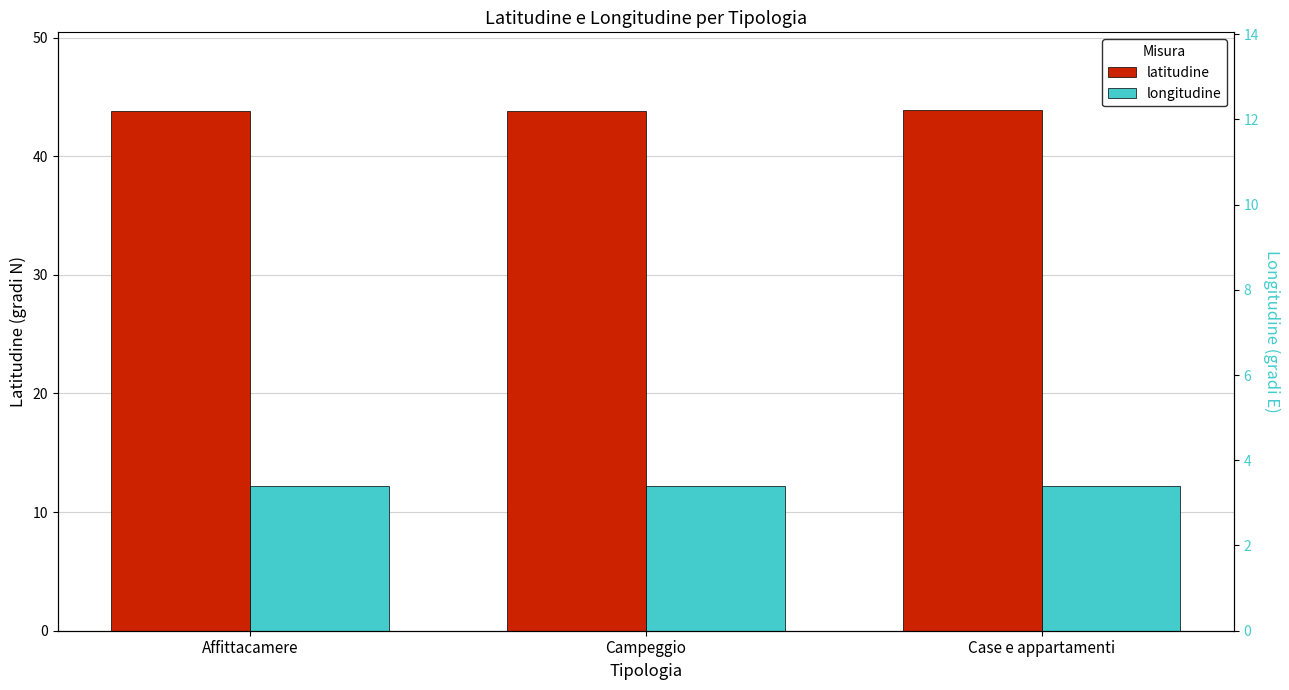

What is the minimum value for longitudine?

12.2